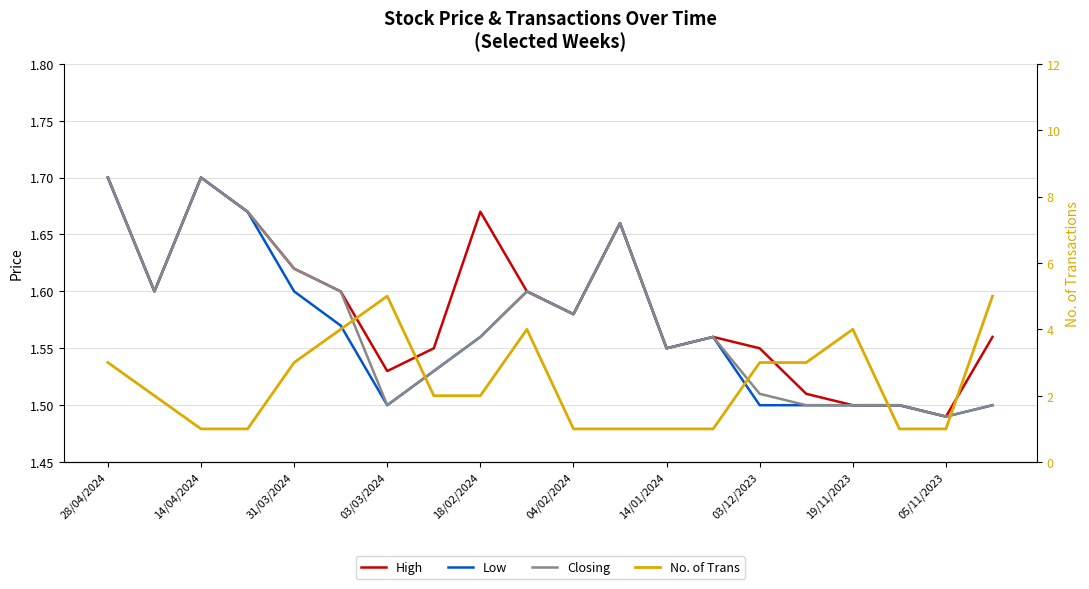

True or false: No. of Trans has more than 2 points higher than both neighbors.

True